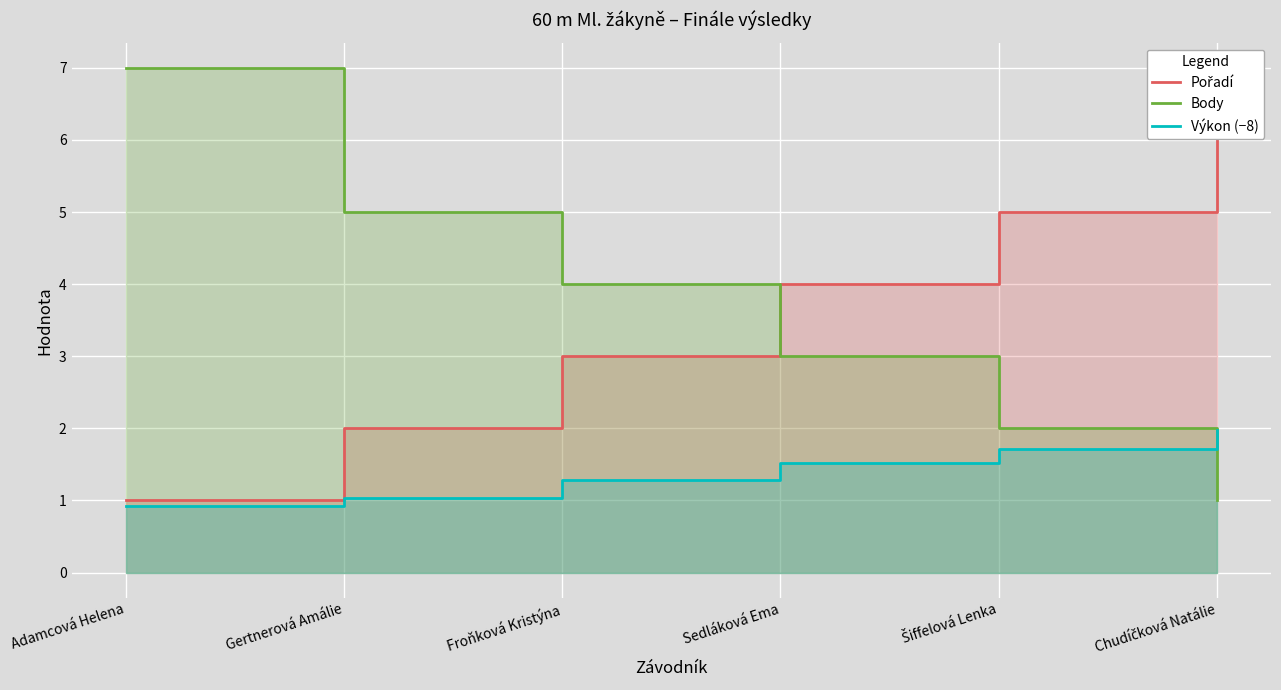

The value of Body at Adamcová Helena is 7.0. True or false?

True